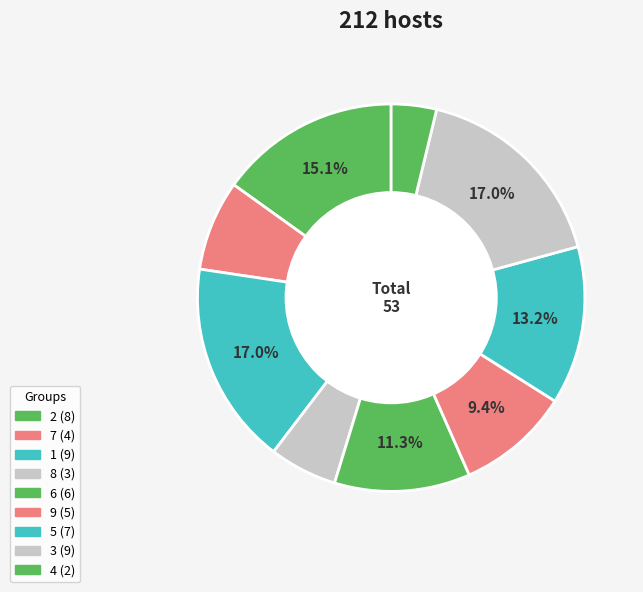

How many segments does this pie chart have?

9